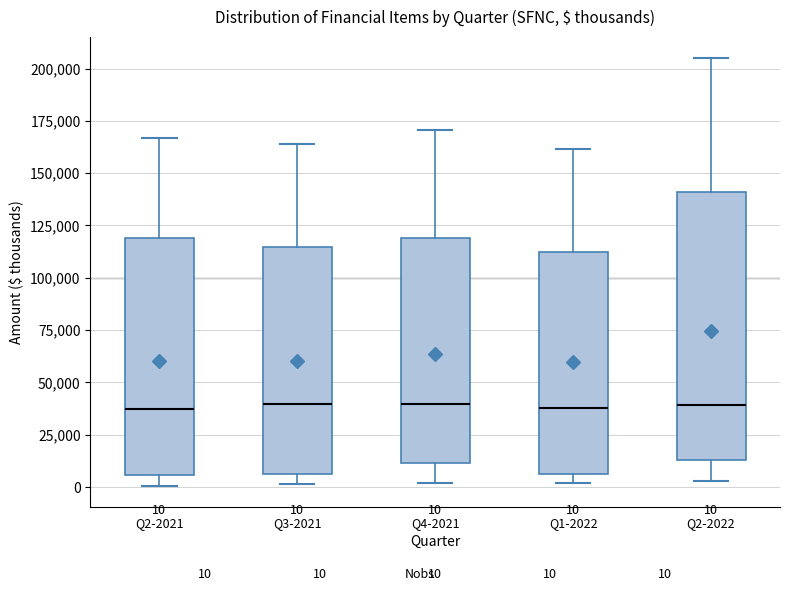

Which box is the tallest, from its lower edge to its upper edge?

Q2-2022